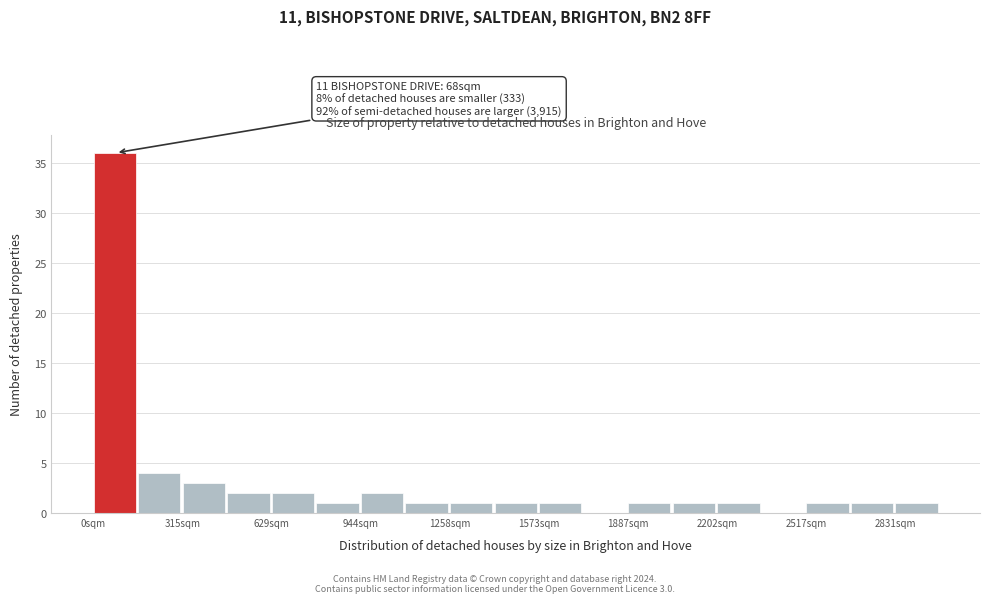

Read against the x-axis, roughly where is the centre of the tallest bar?

50